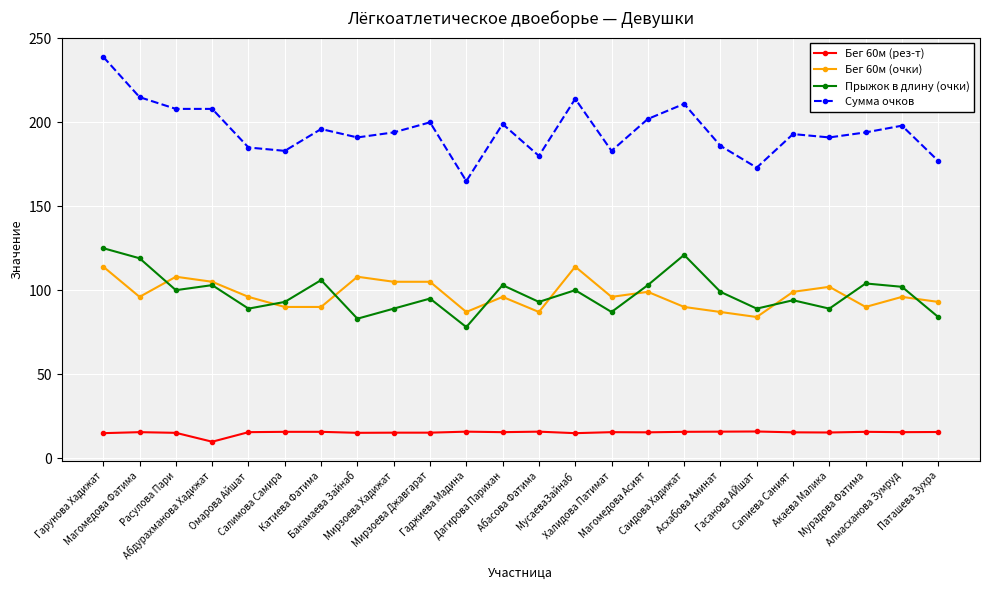

True or false: Бег 60м (рез-т) has more than 2 points higher than both neighbors.

True